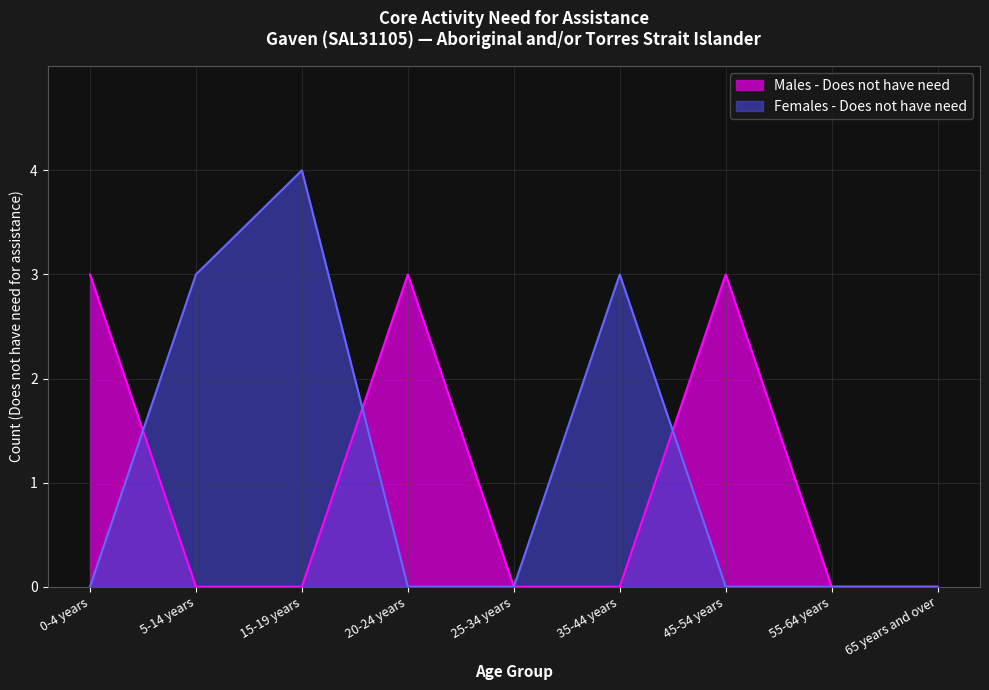

At which label is Males - Does not have need closest to 1?

5-14 years